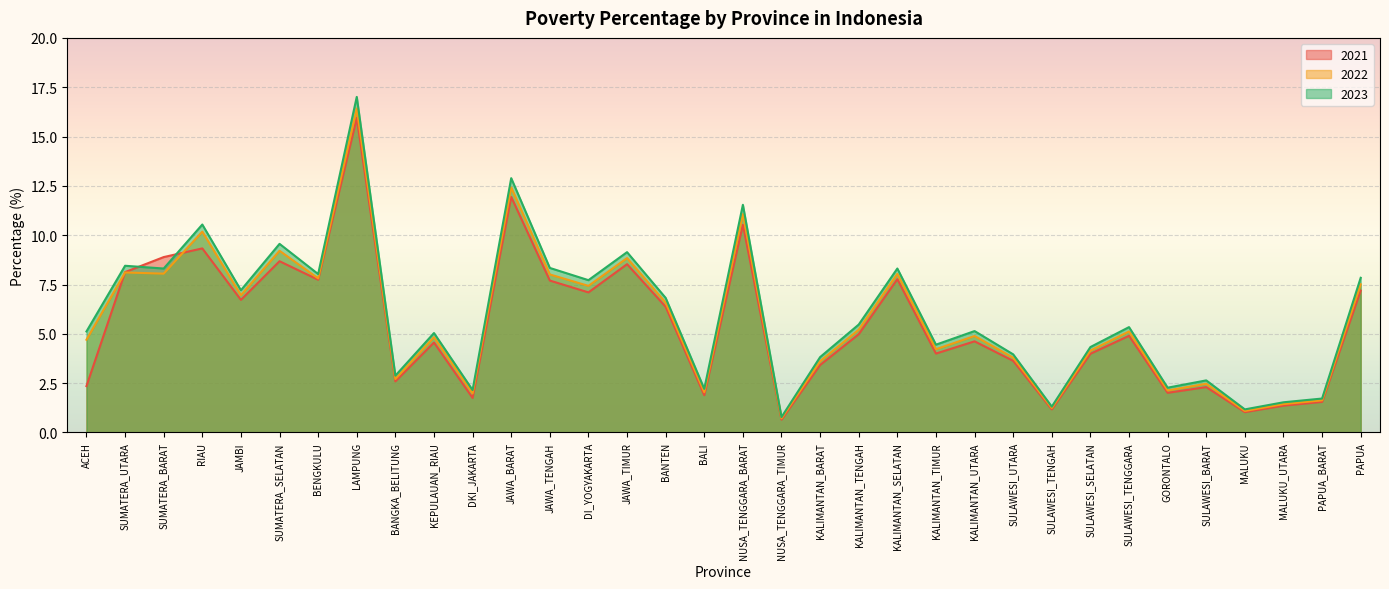

What is the total value across all series at GORONTALO?

6.4